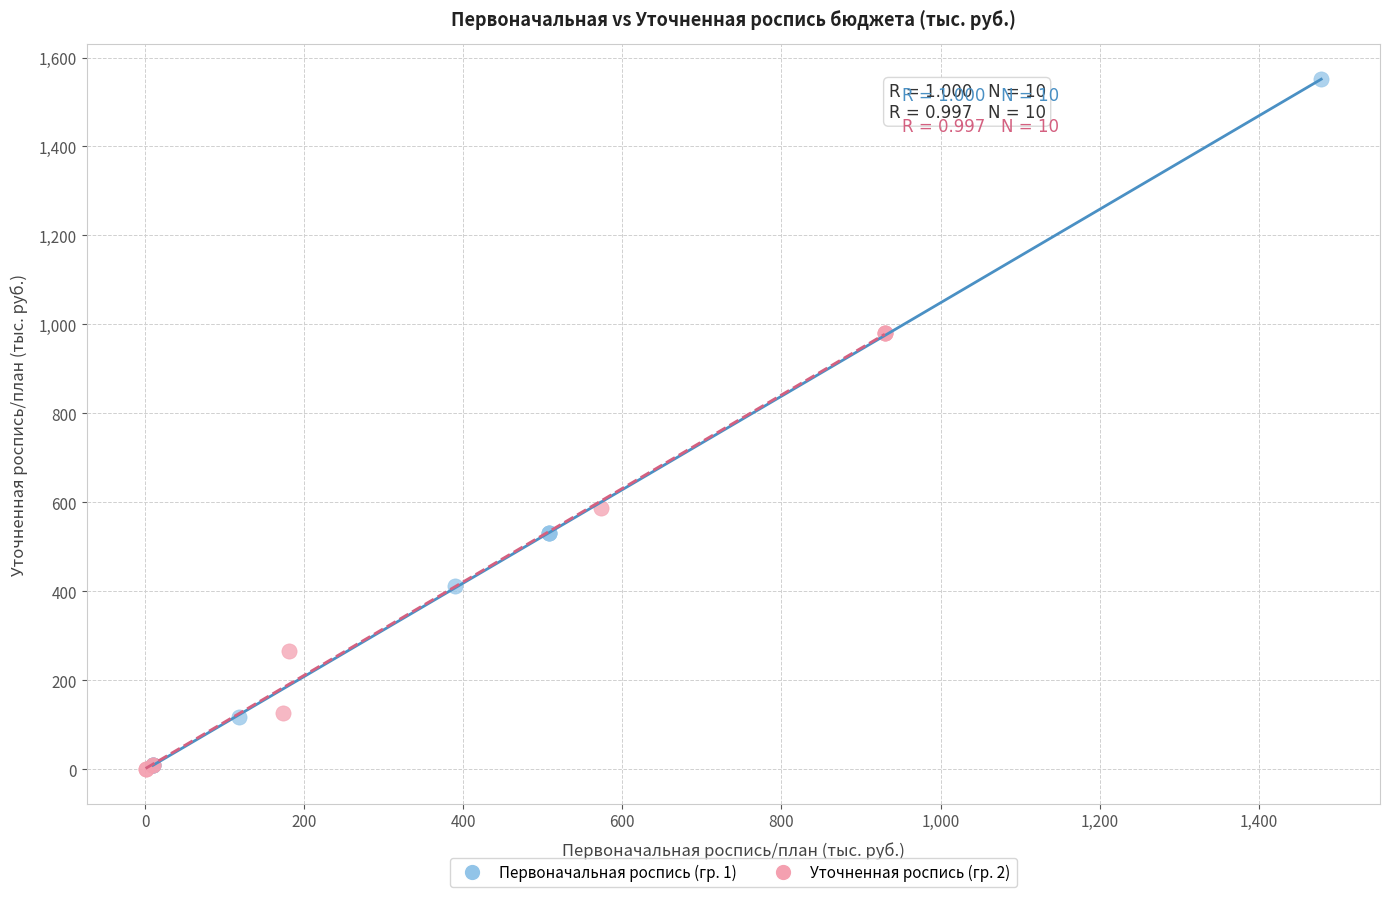

Which series reaches the maximum Y coordinate?

Первоначальная роспись (гр. 1)